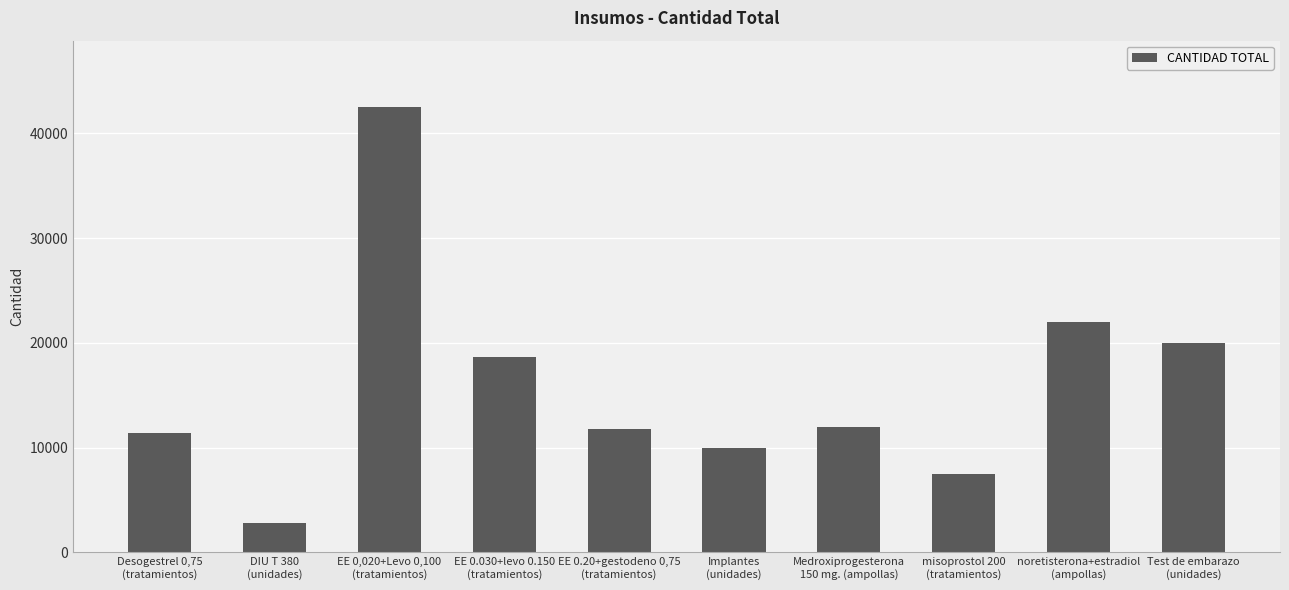

What is the change in value from misoprostol 200
(tratamientos) to Test de embarazo
(unidades)?

+12500